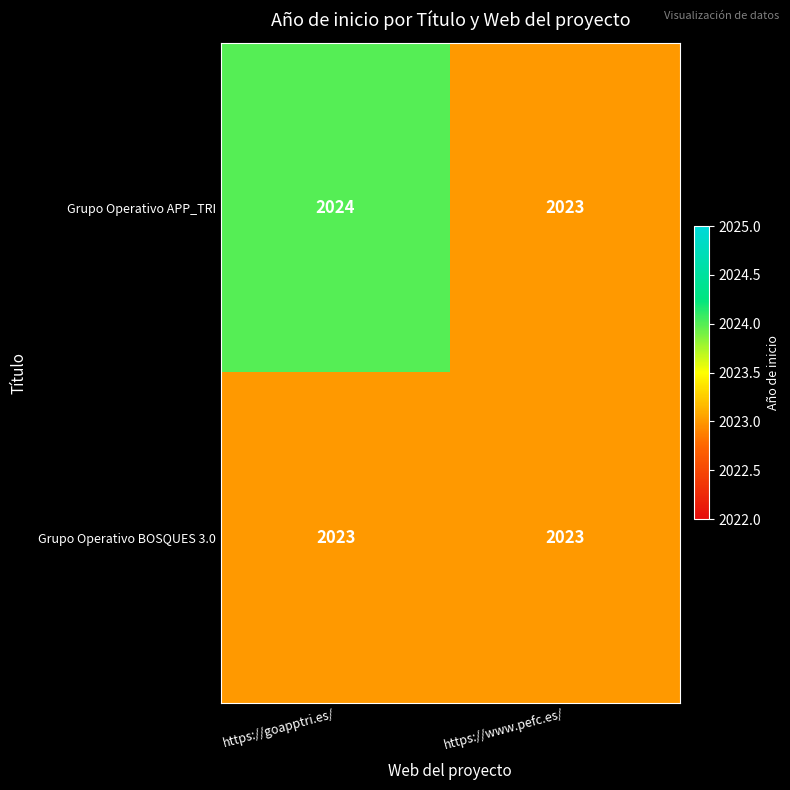

List the series in order of their peak value, lowest first.

Grupo Operativo BOSQUES 3.0, Grupo Operativo APP_TRI